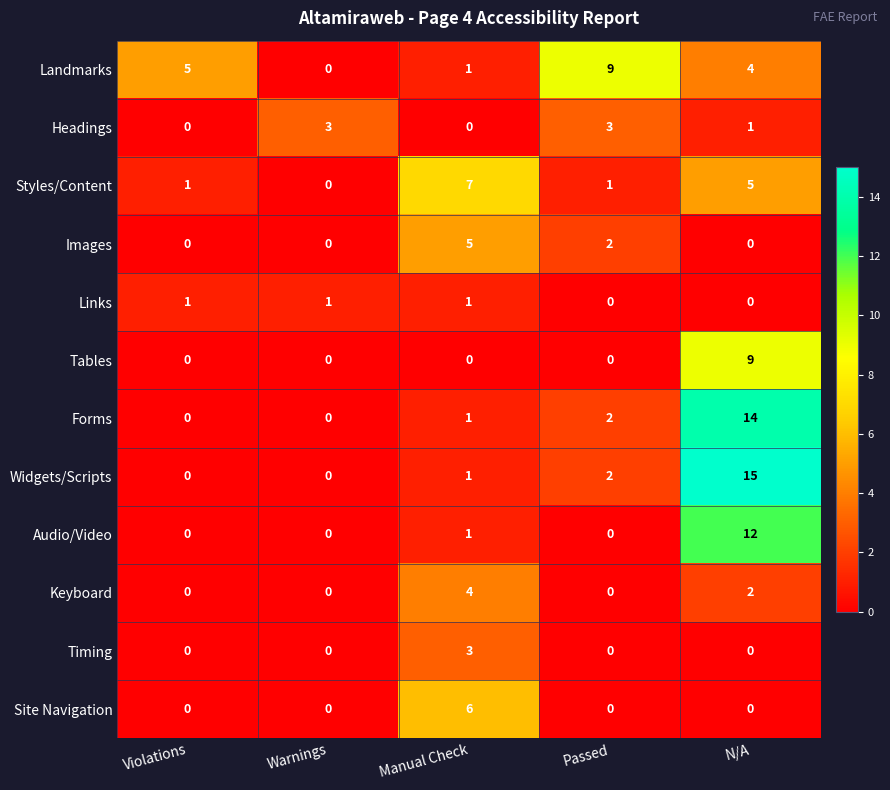

At which category does the chart reach its peak across all series?

N/A